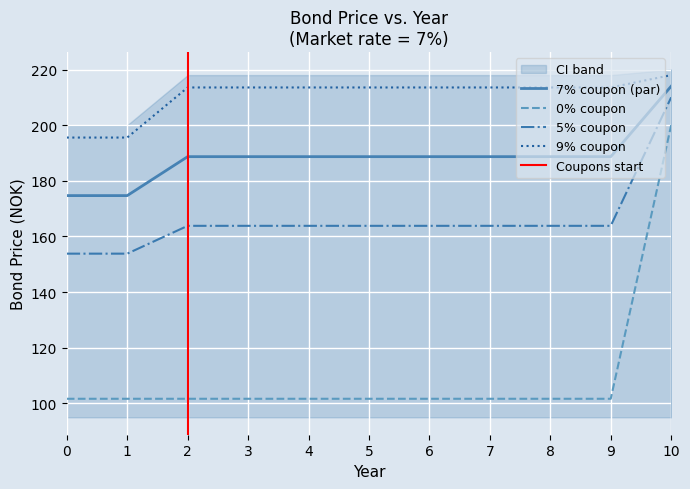

List the series in order of their peak value, highest first.

9% coupon, 7% coupon, 5% coupon, 0% coupon